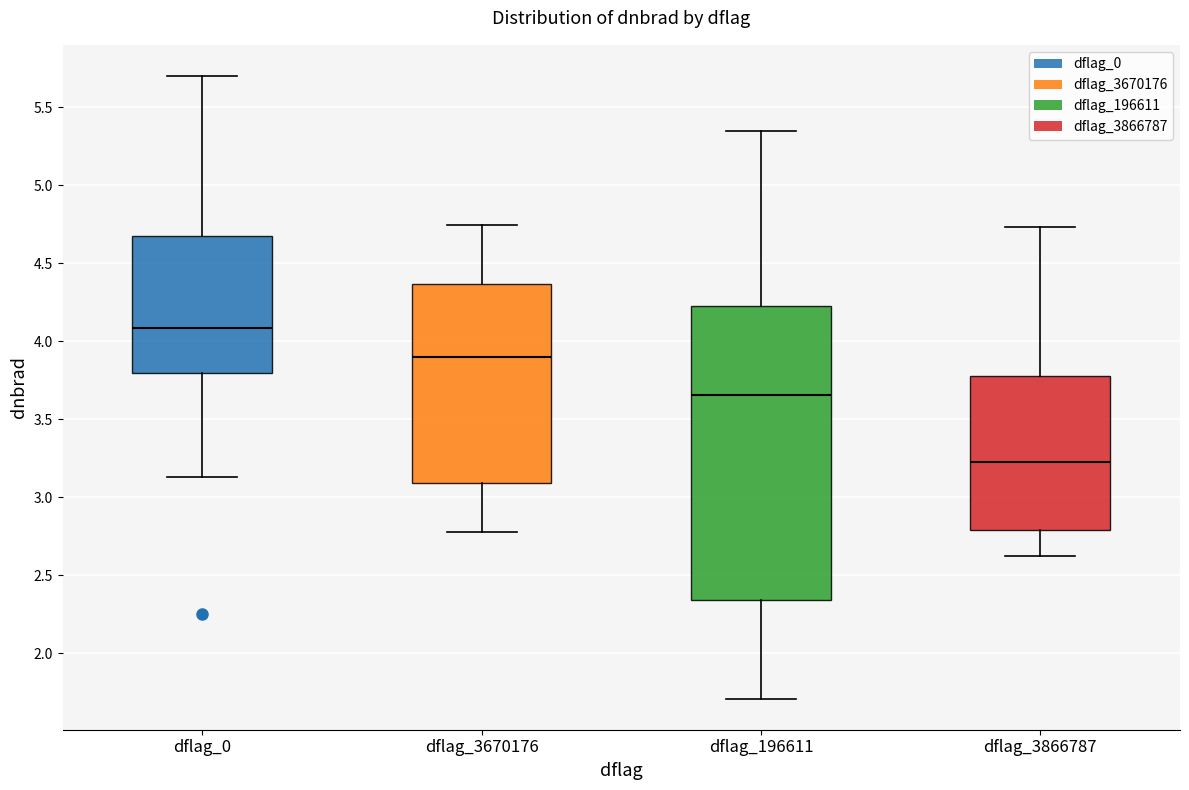

Which box has the highest median line?

dflag_0